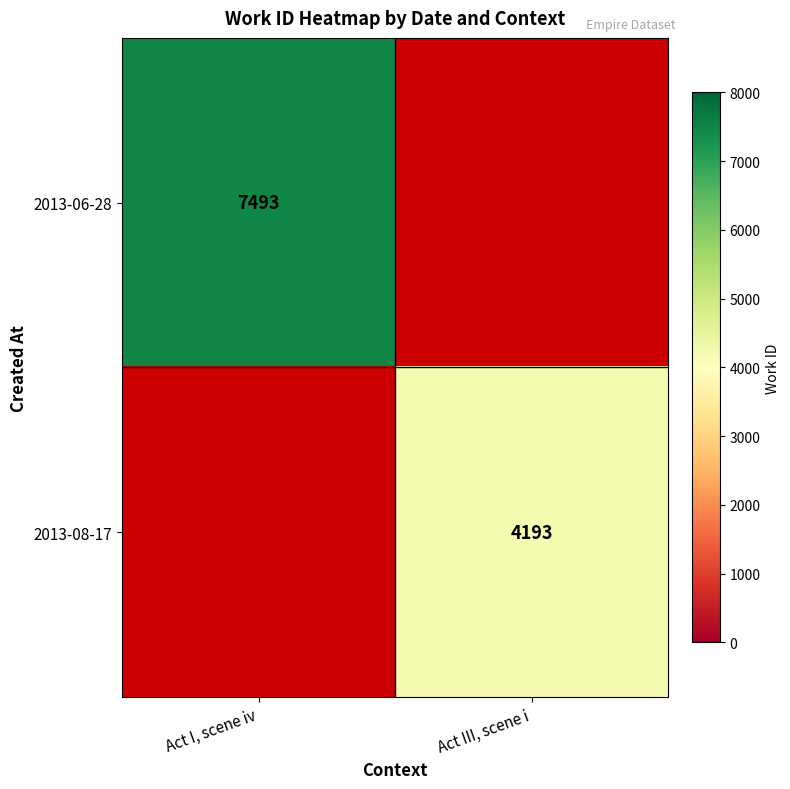

True or false: 2013-06-28 has a value of 7493 at Act I, scene iv.

True